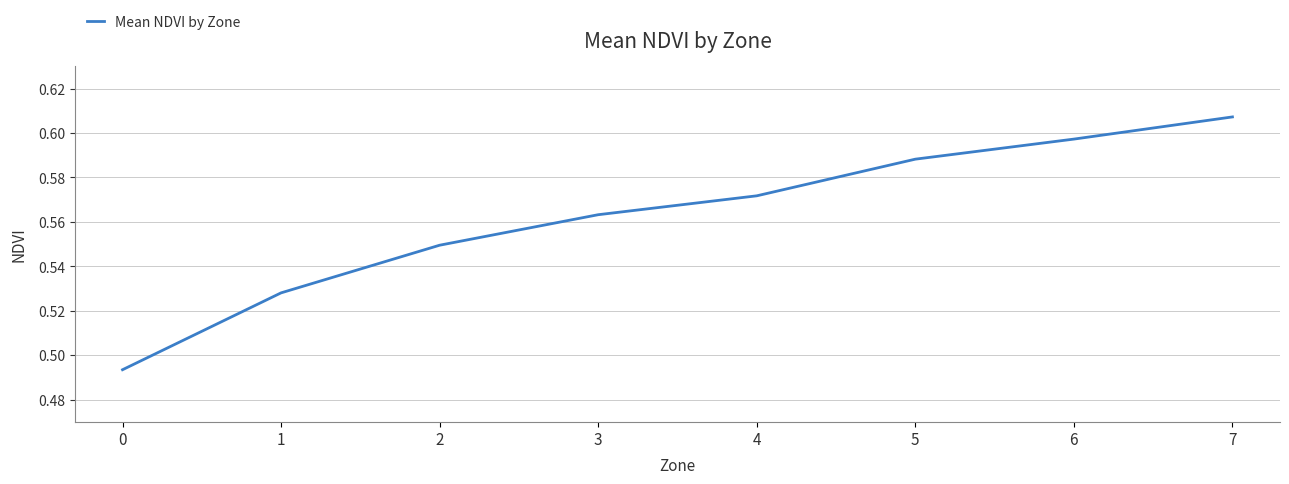

Is this an area chart (filled region under the line)?

No